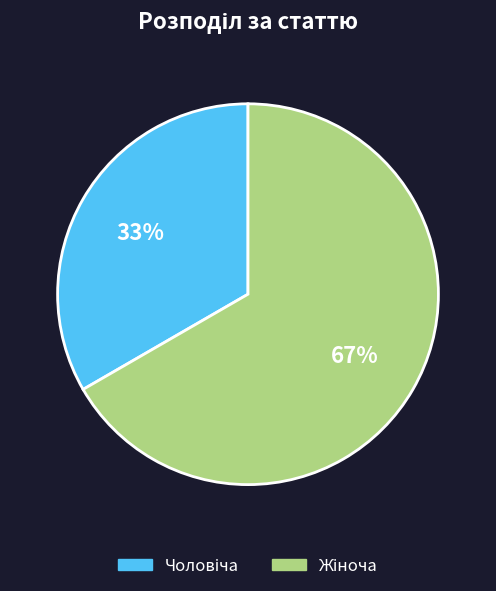

Does any single category account for the majority?

Yes